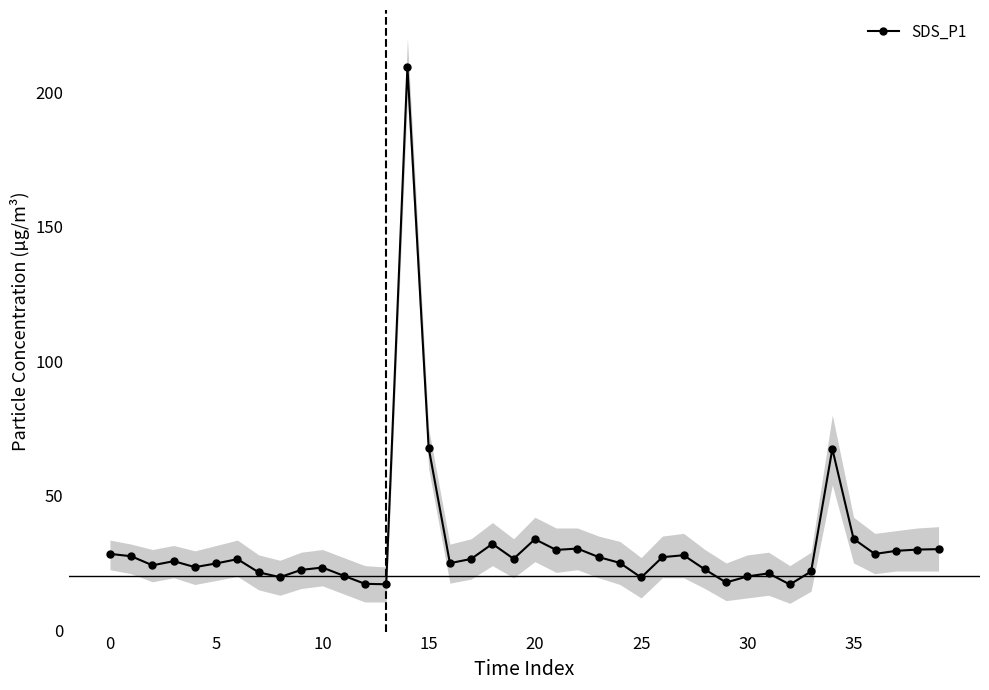

Reading left to right, list all the values displayed in this chart.

28.4	27.5	24.1	25.7	23.4	24.8	26.4	21.5	19.7	22.4	23.3	20.2	17.2	17.1	209.4	67.8	24.9	26.5	32.1	26.6	33.8	29.9	30.4	27.2	25.0	19.6	27.1	27.9	22.6	17.8	20.0	21.1	17.0	21.8	67.4	34.0	28.4	29.5	30.0	30.1